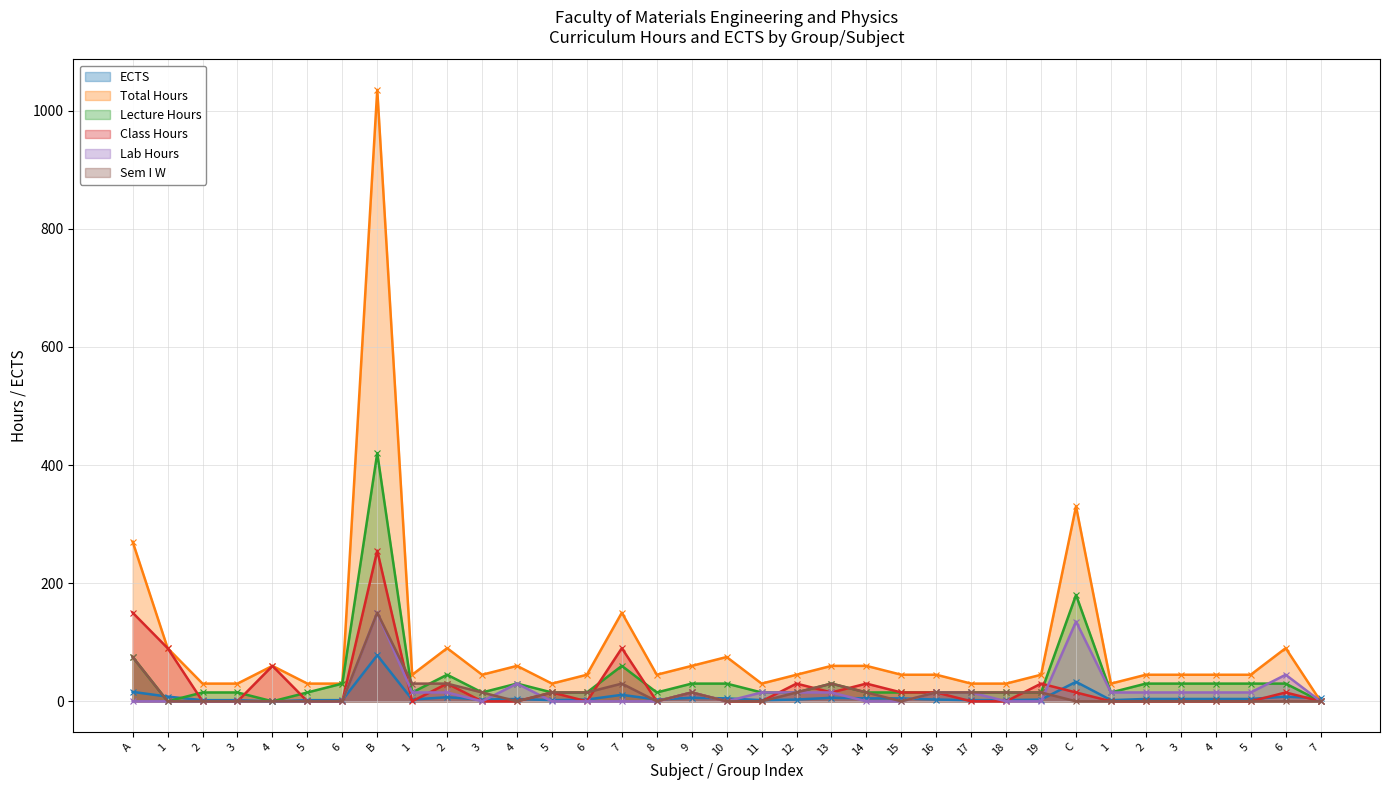

How many lines are shown in the chart?

6